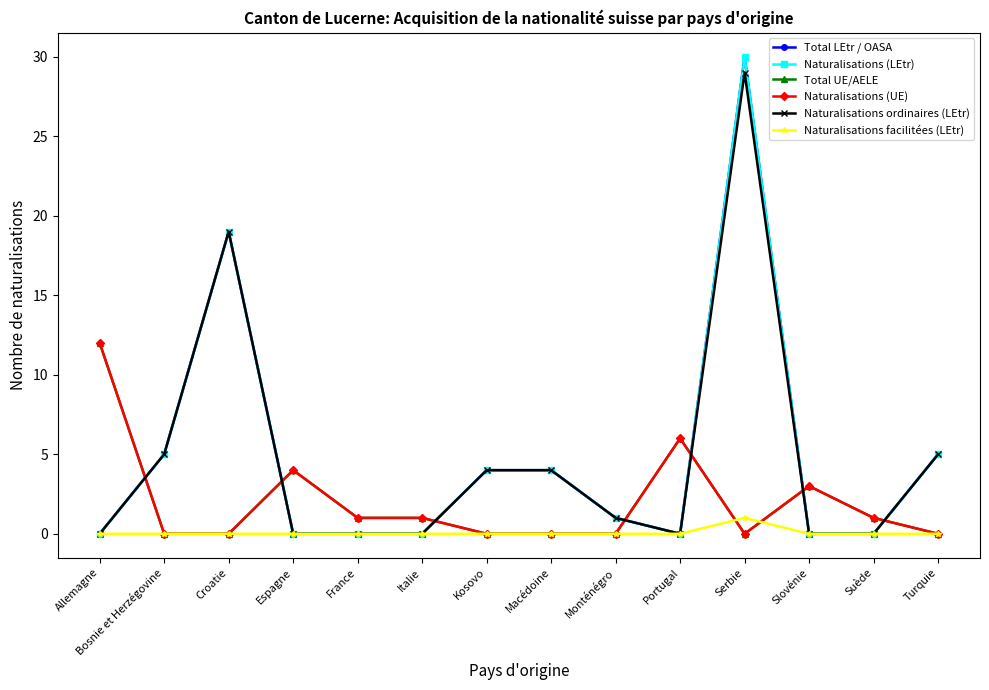

Which series has the largest total across all categories?

Total LEtr / OASA